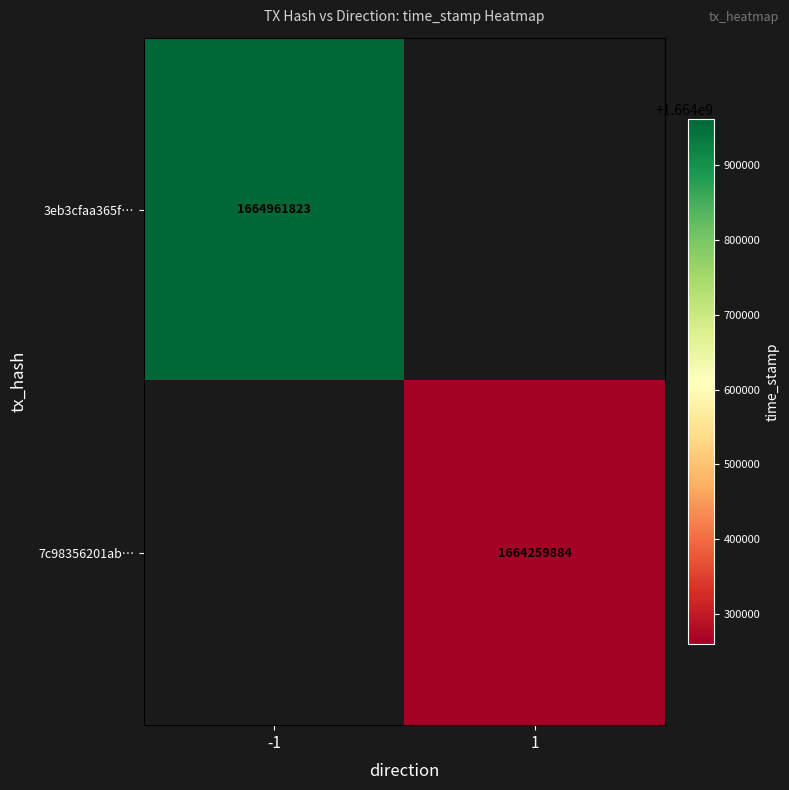

The 7c98356201ab… series shows 434974053 at 1. True or false?

False